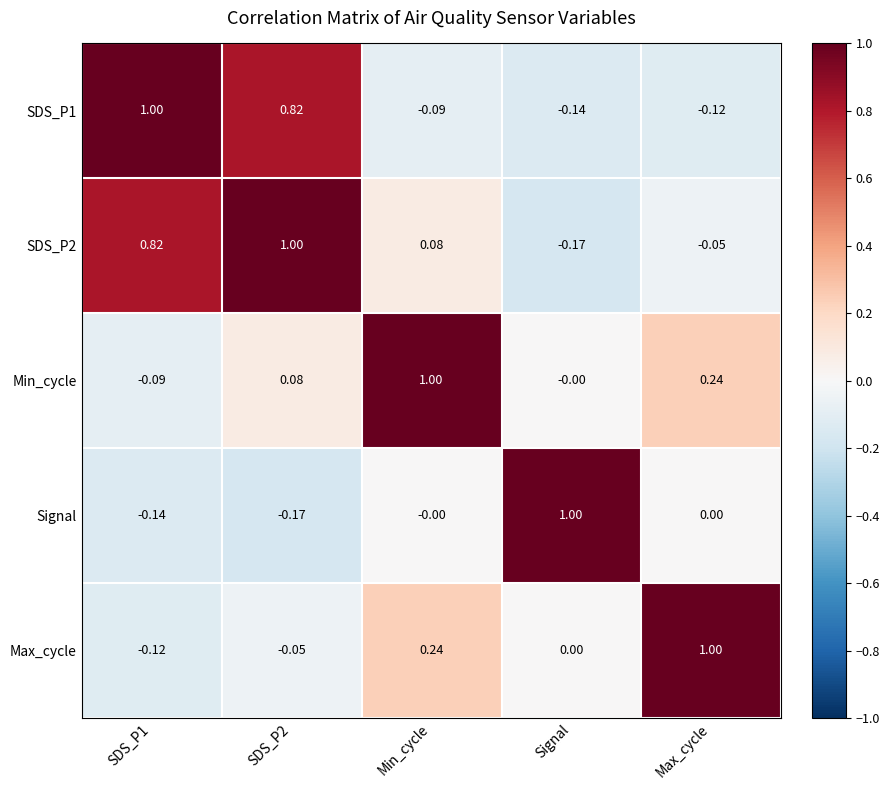

At which label does Max_cycle reach its peak?

Max_cycle